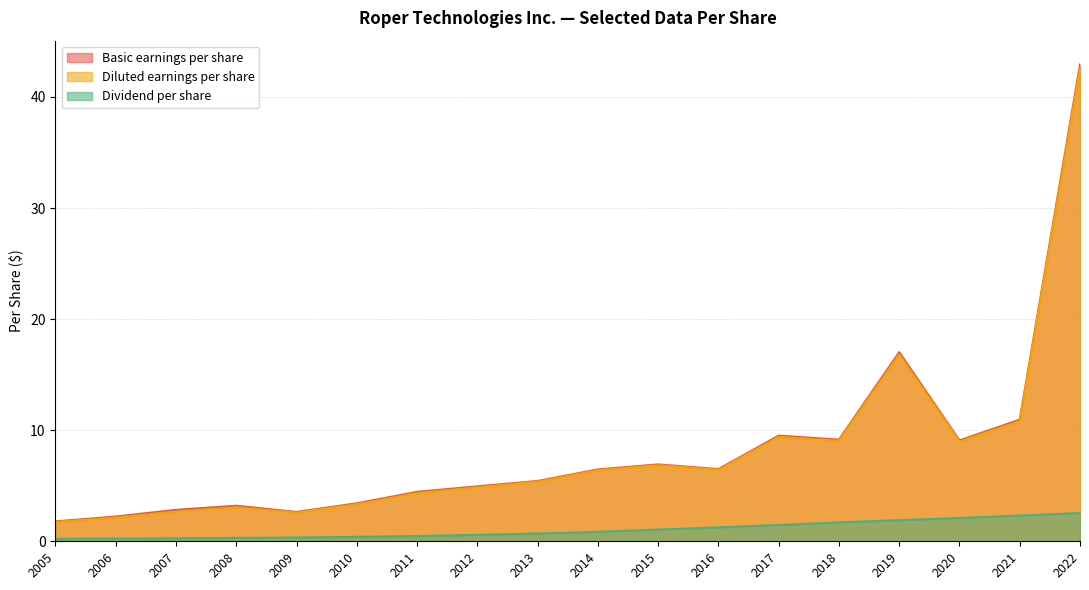

The value of Diluted earnings per share at 2013 is 3.5. True or false?

False